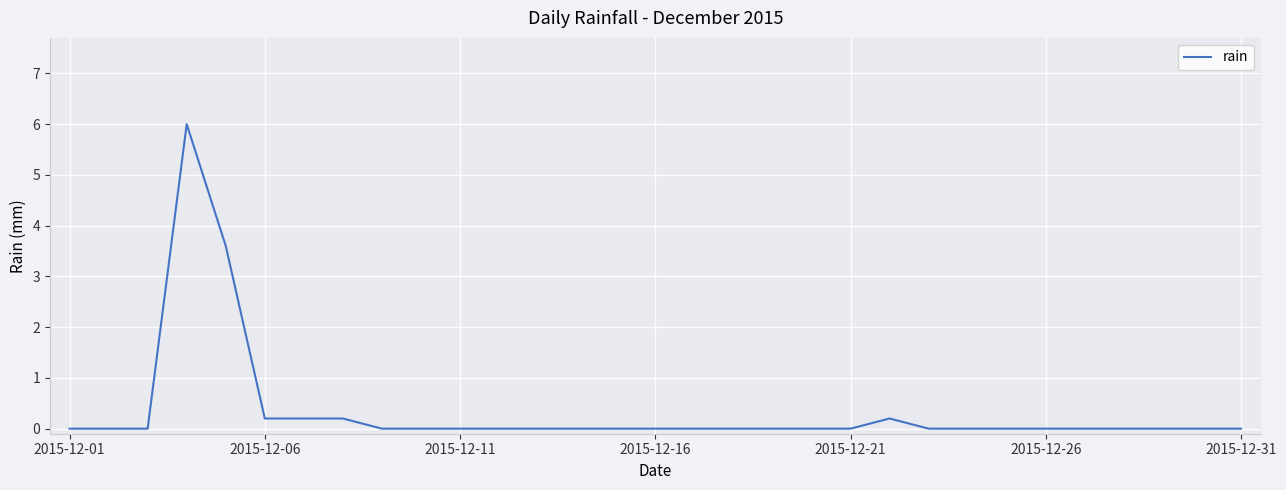

What is the difference between the maximum and minimum values?

6.0